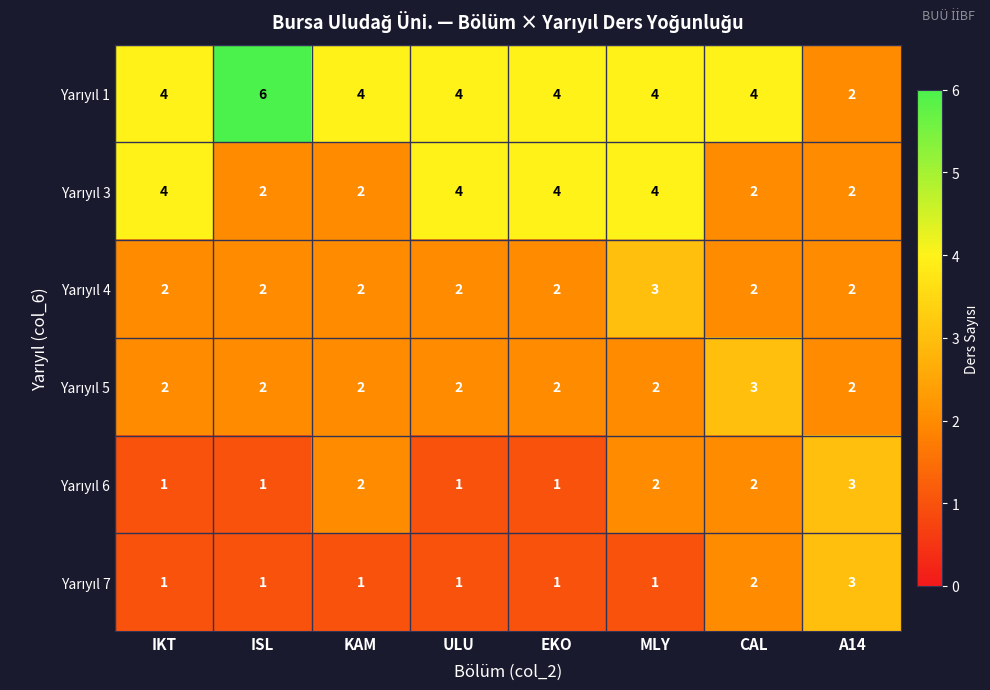

What is the spread (max minus min) of values at ULU?

3